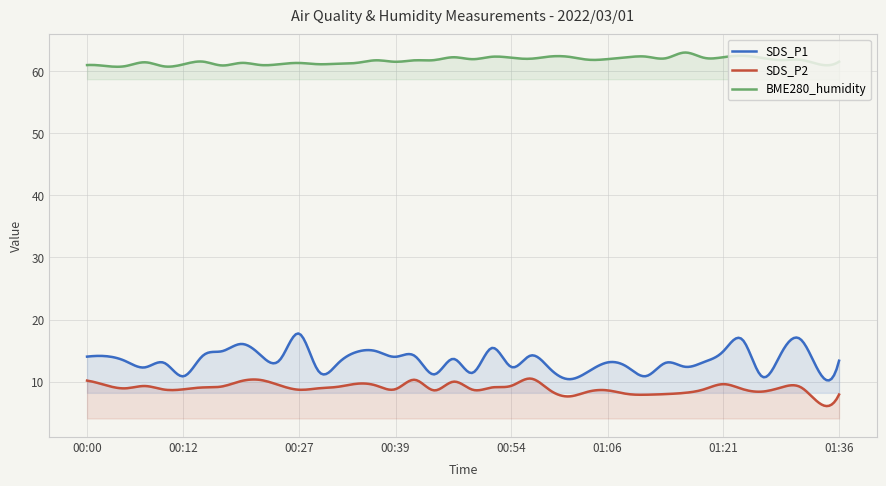

True or false: BME280_humidity has a value of 33.5 at 01:11.

False